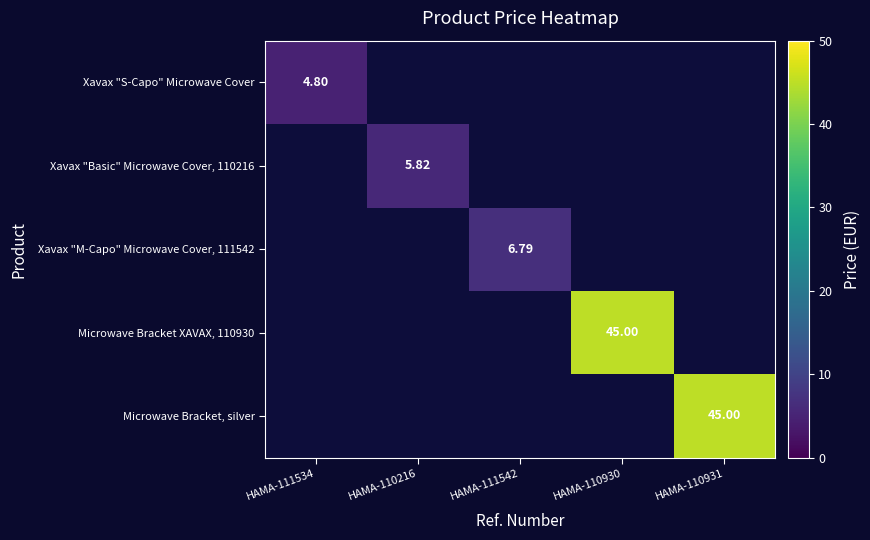

Which category has the lowest value in the Microwave Bracket, silver series?

HAMA-111534